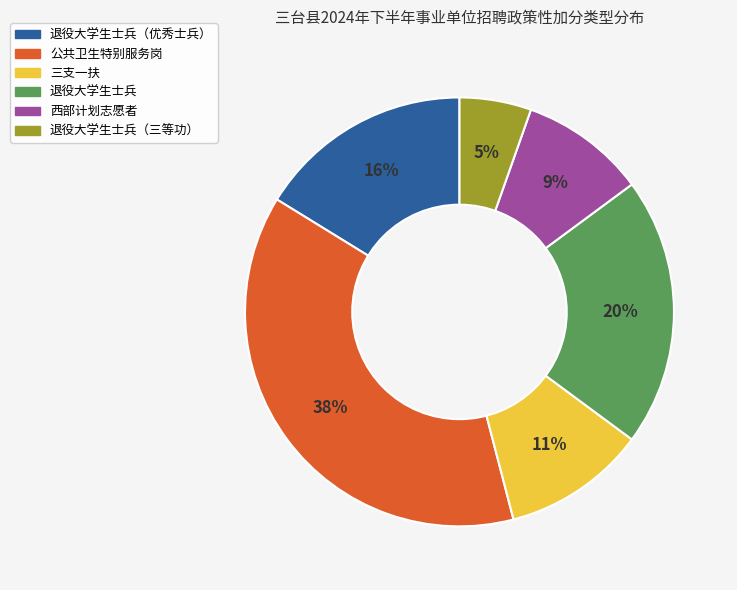

Does any single category account for the majority?

No